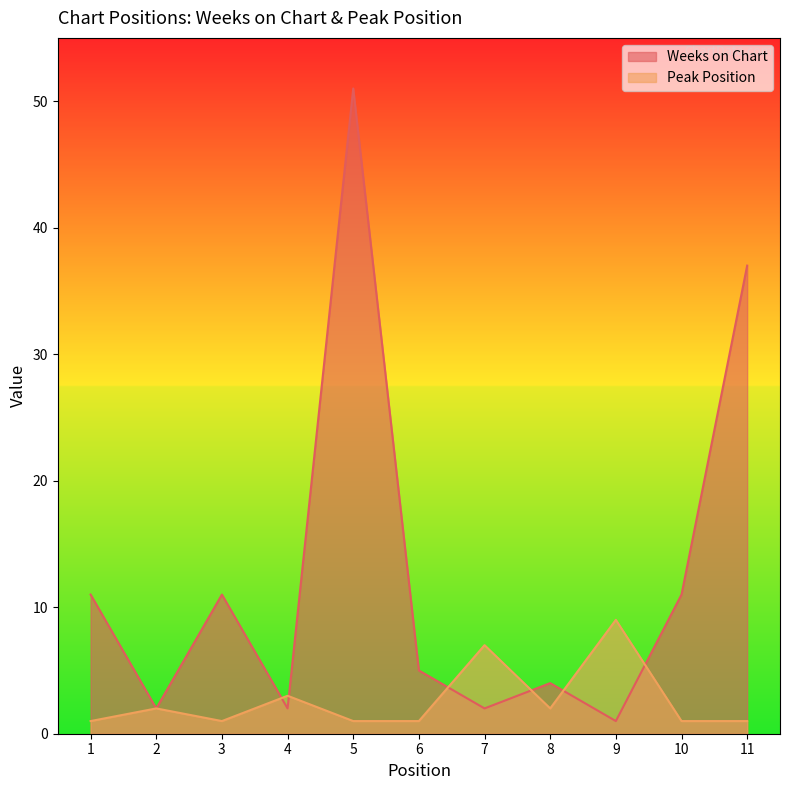

What is the greatest value displayed?

51